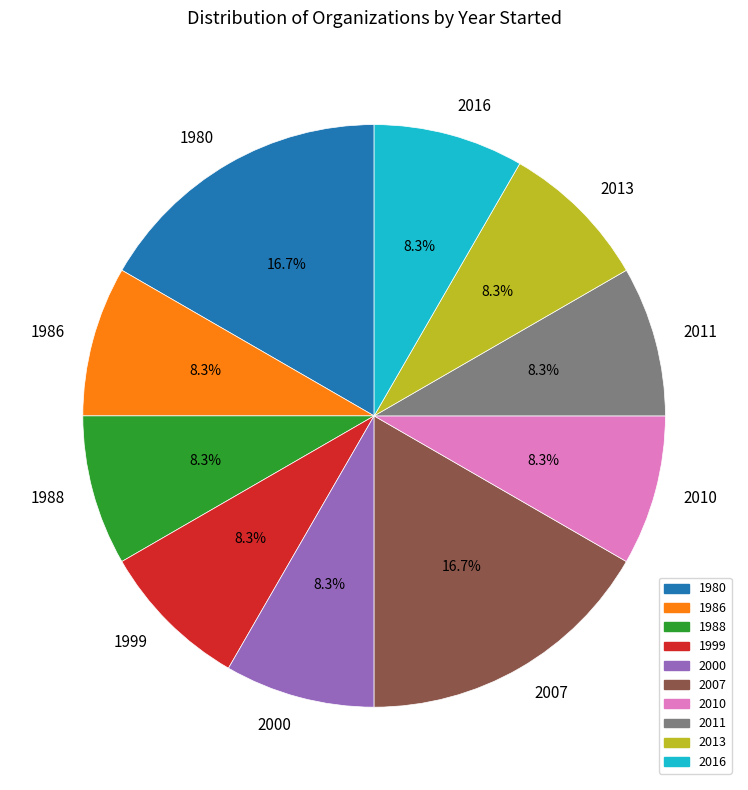

Does 1980 account for over 50% of the chart?

No